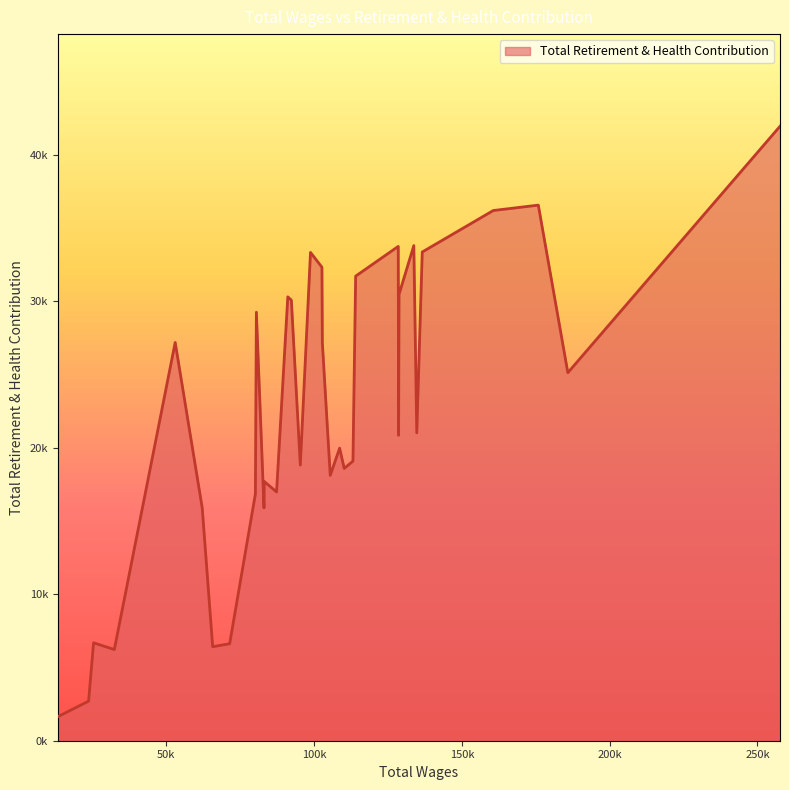

List the labels in order of value, largest first.

257619.0, 175862.0, 160629.0, 133748.0, 128481.0, 136600.0, 98801.0, 102663.0, 114073.0, 128742.0, 91117.0, 92321.0, 80488.0, 53027.0, 102805.0, 185851.0, 134746.0, 128600.0, 108650.0, 113157.0, 95348.0, 110204.0, 105474.0, 83147.0, 87317.0, 80153.0, 83071.0, 62168.0, 25417.0, 71456.0, 65709.0, 32439.0, 23737.0, 13309.0